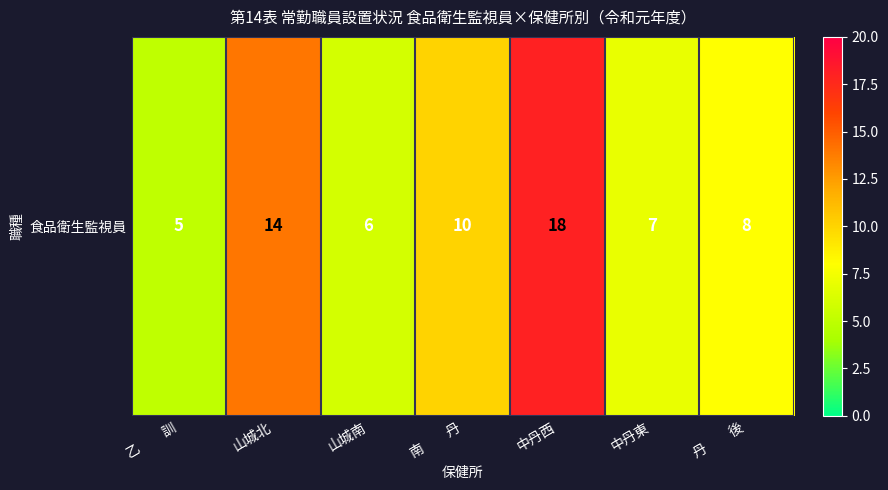

The value at 乙　　訓 is 7. True or false?

False